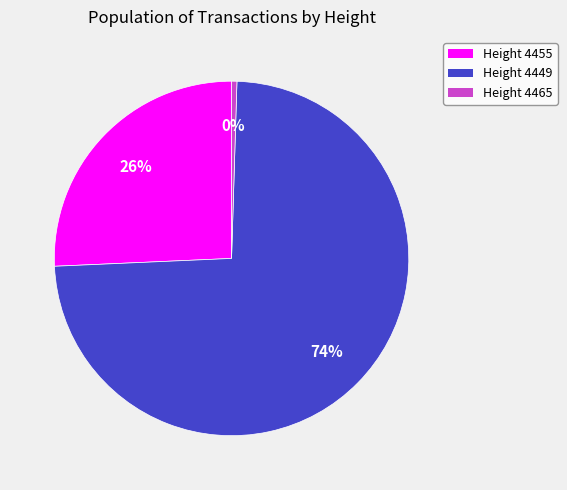

Between Height 4465 and Height 4449, which is larger?

Height 4449